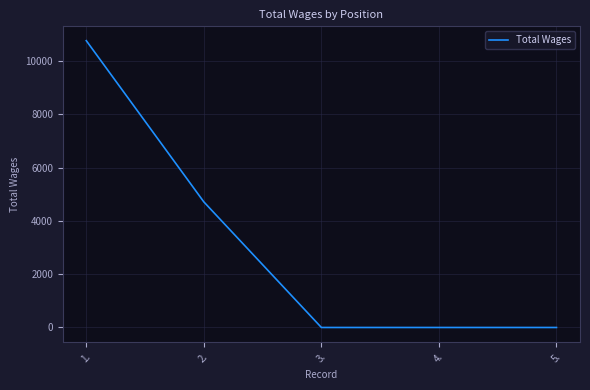

True or false: there are more than 1 points higher than both neighbors.

False